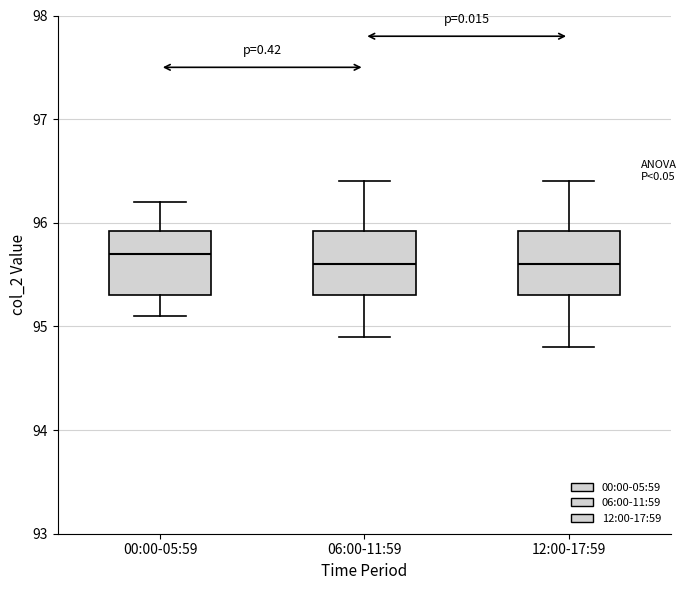

Where is the upper edge of the box for 12:00-17:59 on the y-axis? The values are not printed on the chart, so give them approximately, as read against the axis.

95.9